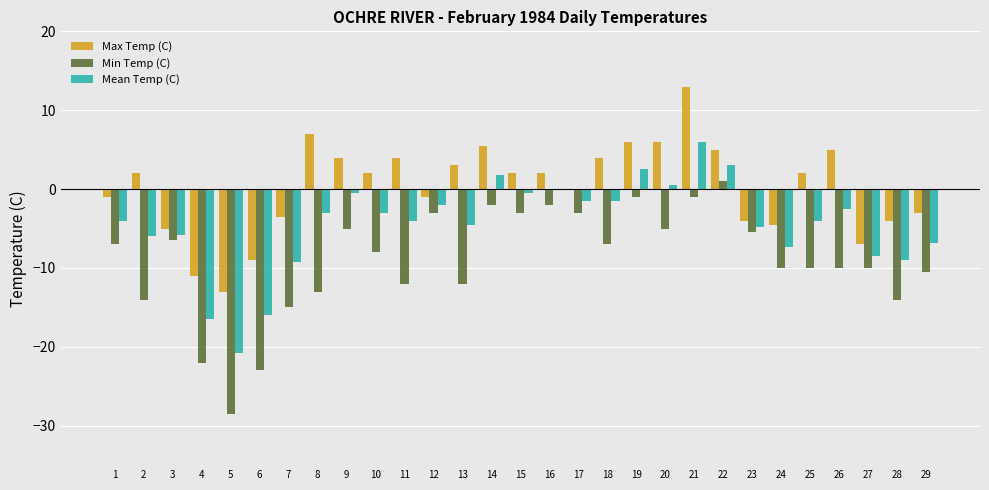

How many categories are shown in the chart?

29